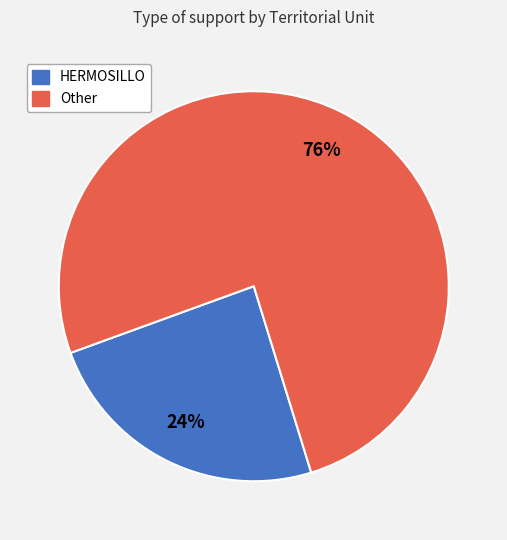

How many slices are in this pie chart?

2